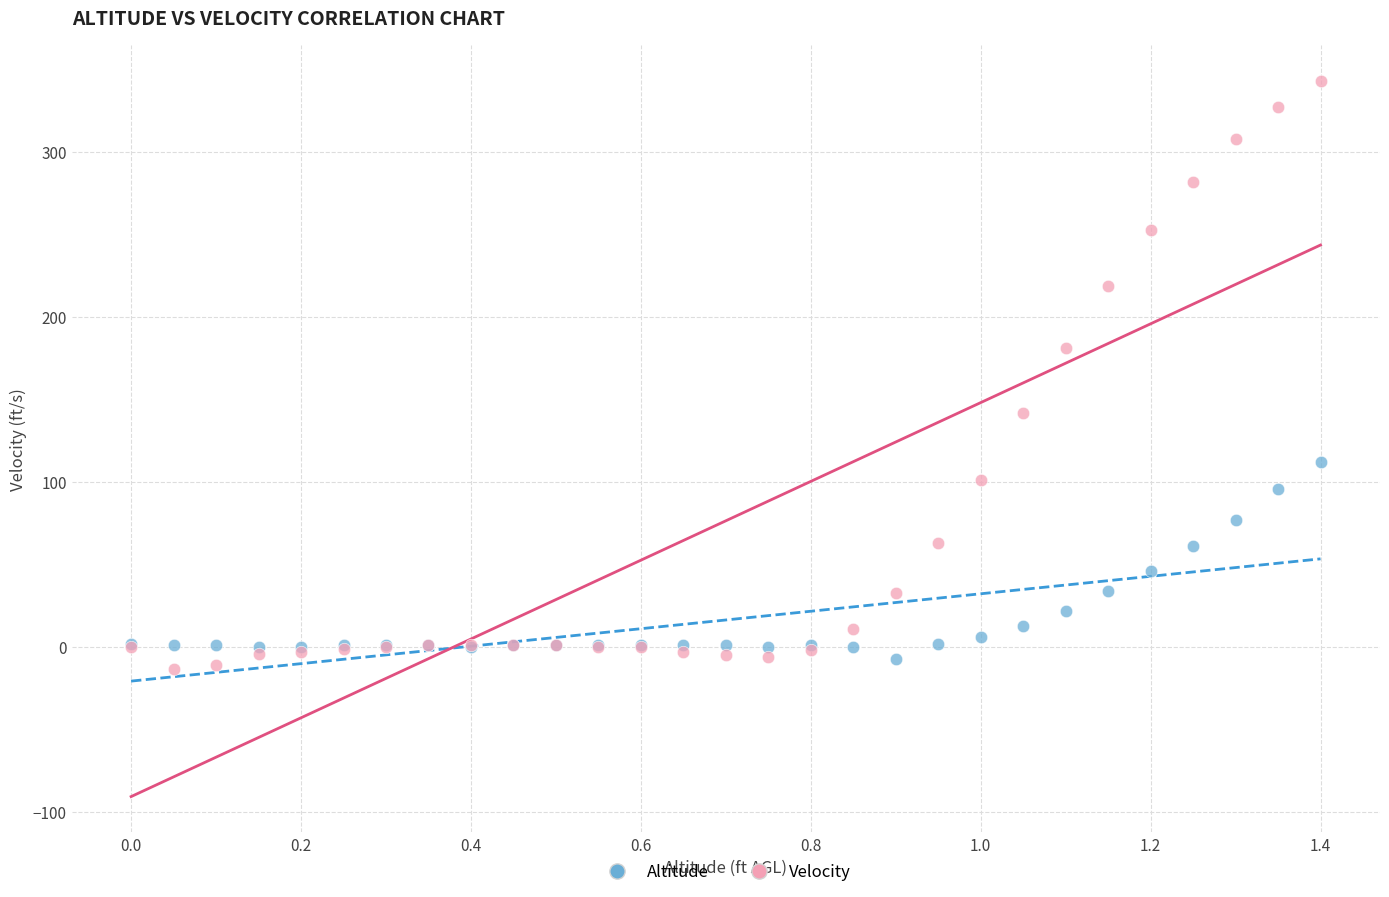

What are all the series names shown in the legend?

Altitude, Velocity